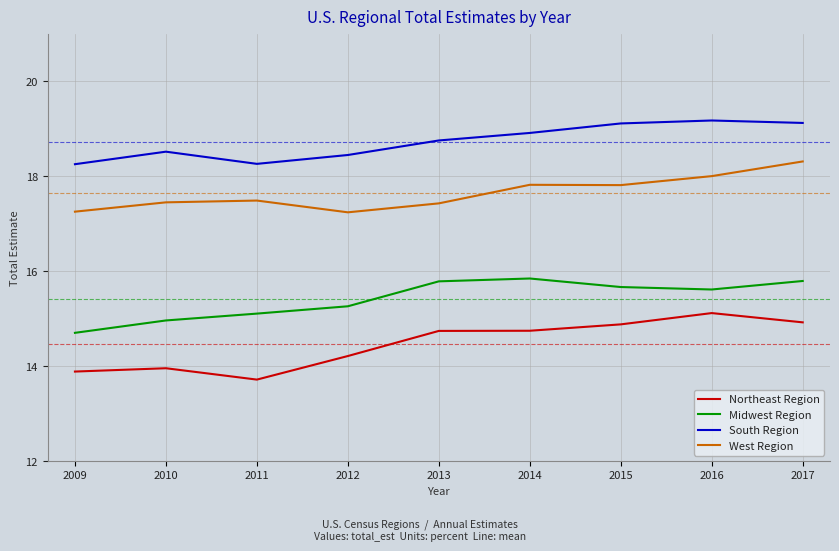

Count the number of categories in the chart.

9